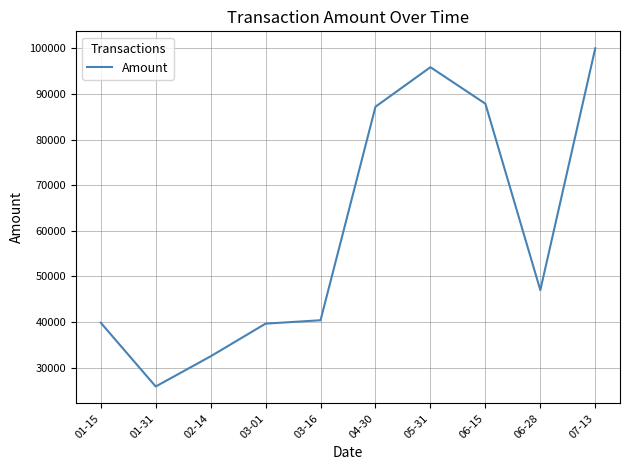

The value at 07-13 is 156586.4. True or false?

False